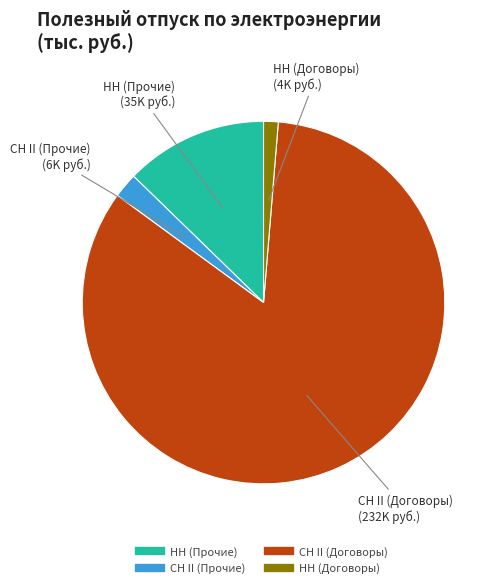

Does any single category account for the majority?

Yes